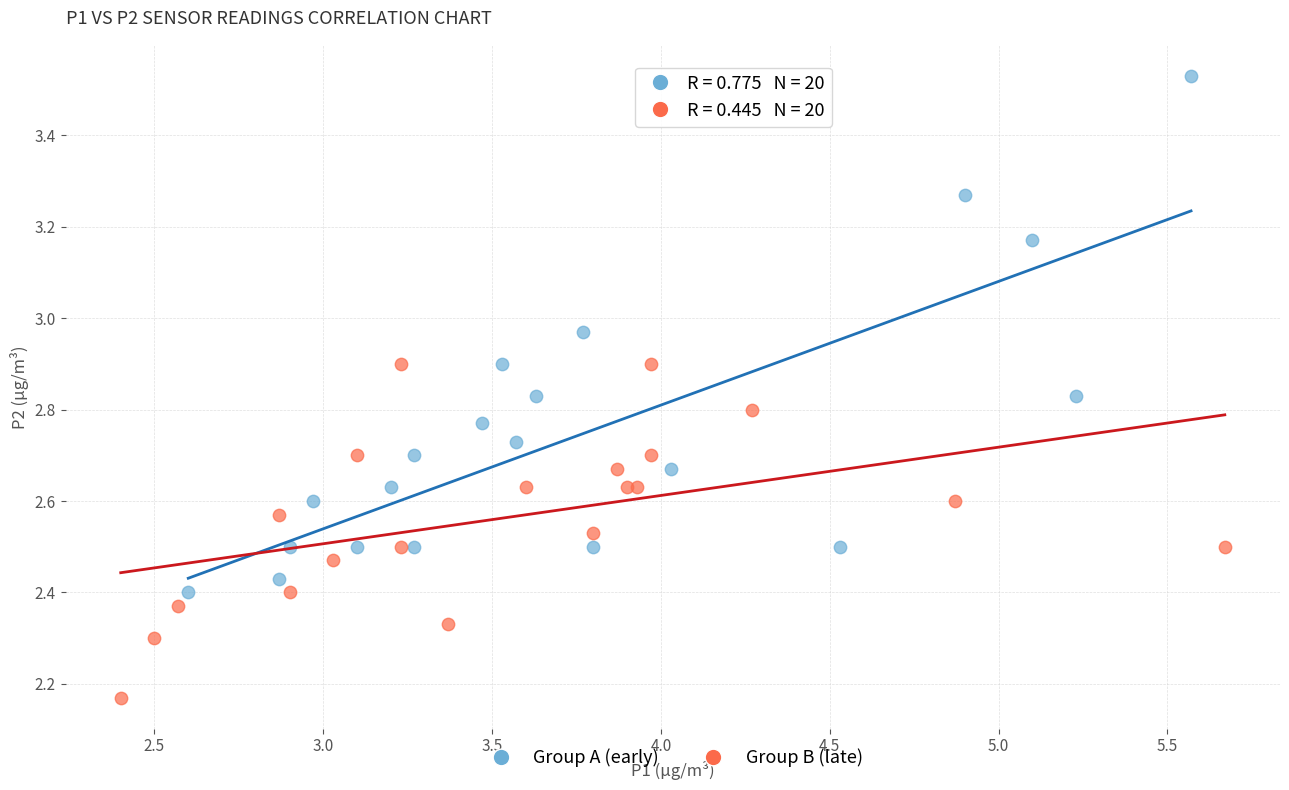

Which series has the widest spread of Y values?

Group A (early)